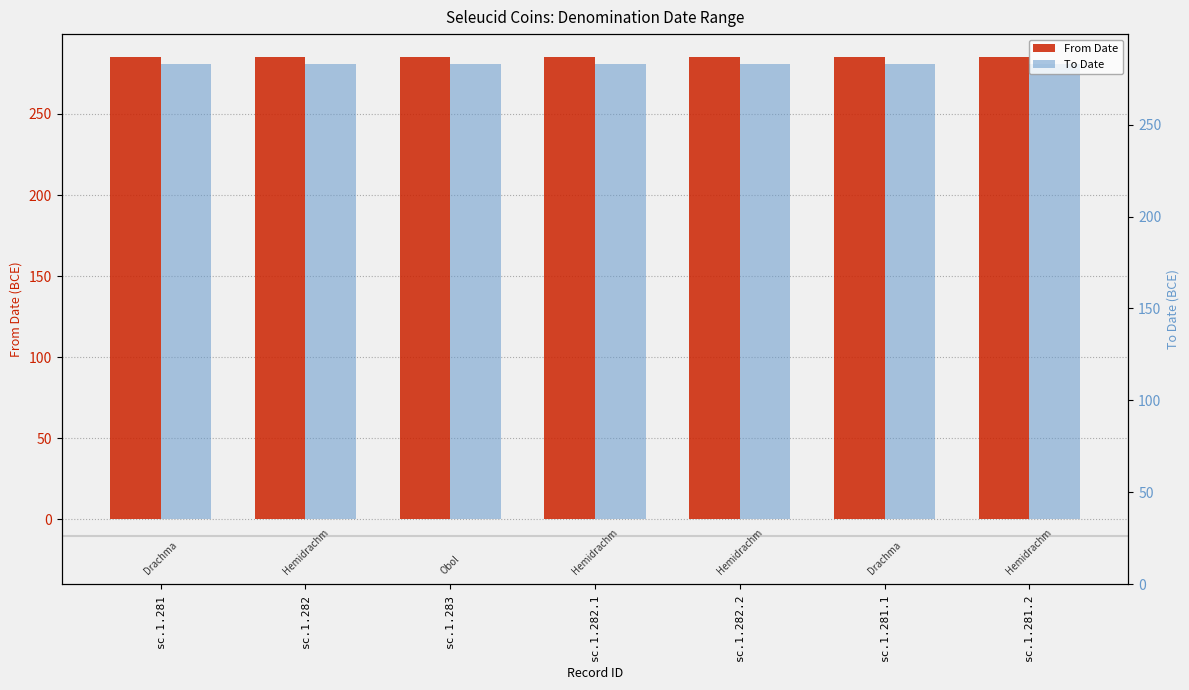

What is the greatest value displayed?

285